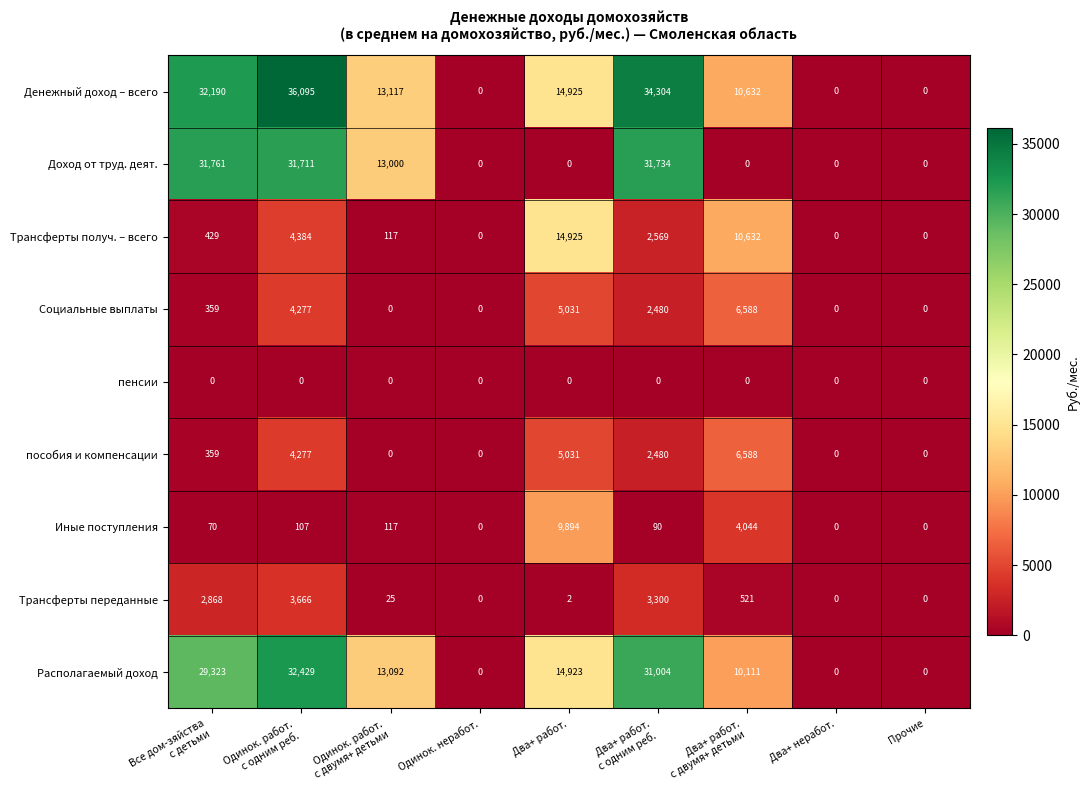

Which series has the largest total across all categories?

Денежный доход – всего